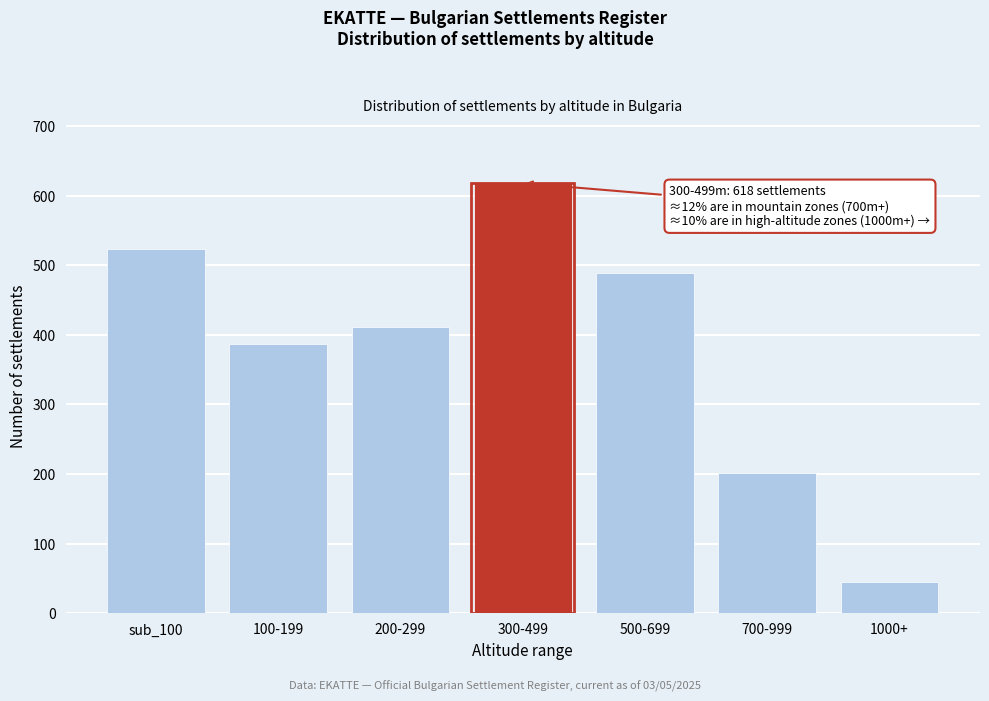

Reading left to right, extract all data points from this chart.

sub_100=523	100-199=387	200-299=412	300-499=618	500-699=489	700-999=201	1000+=45